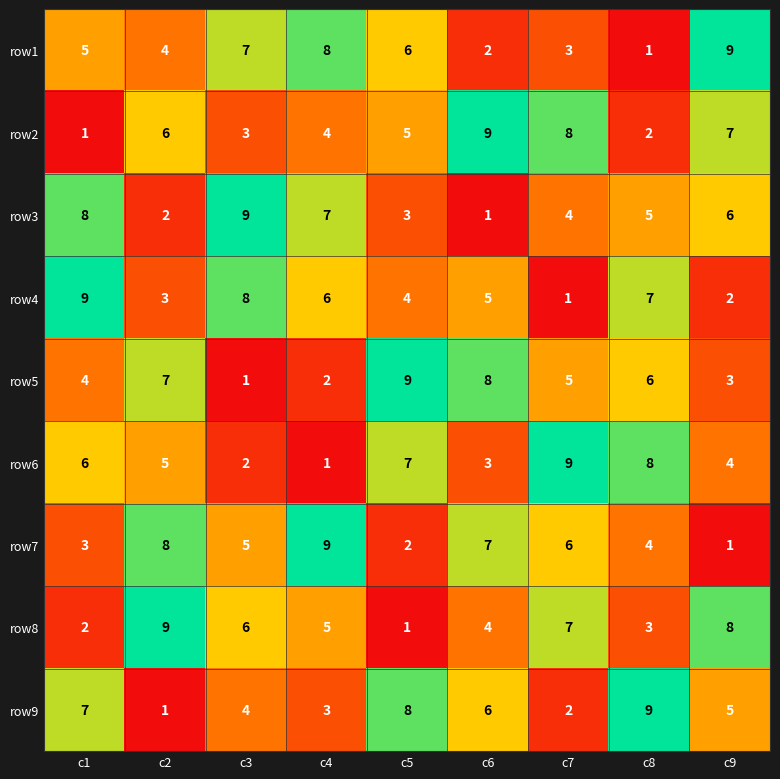

Is the value of row3 at c9 greater than the value of row1 at c1?

Yes